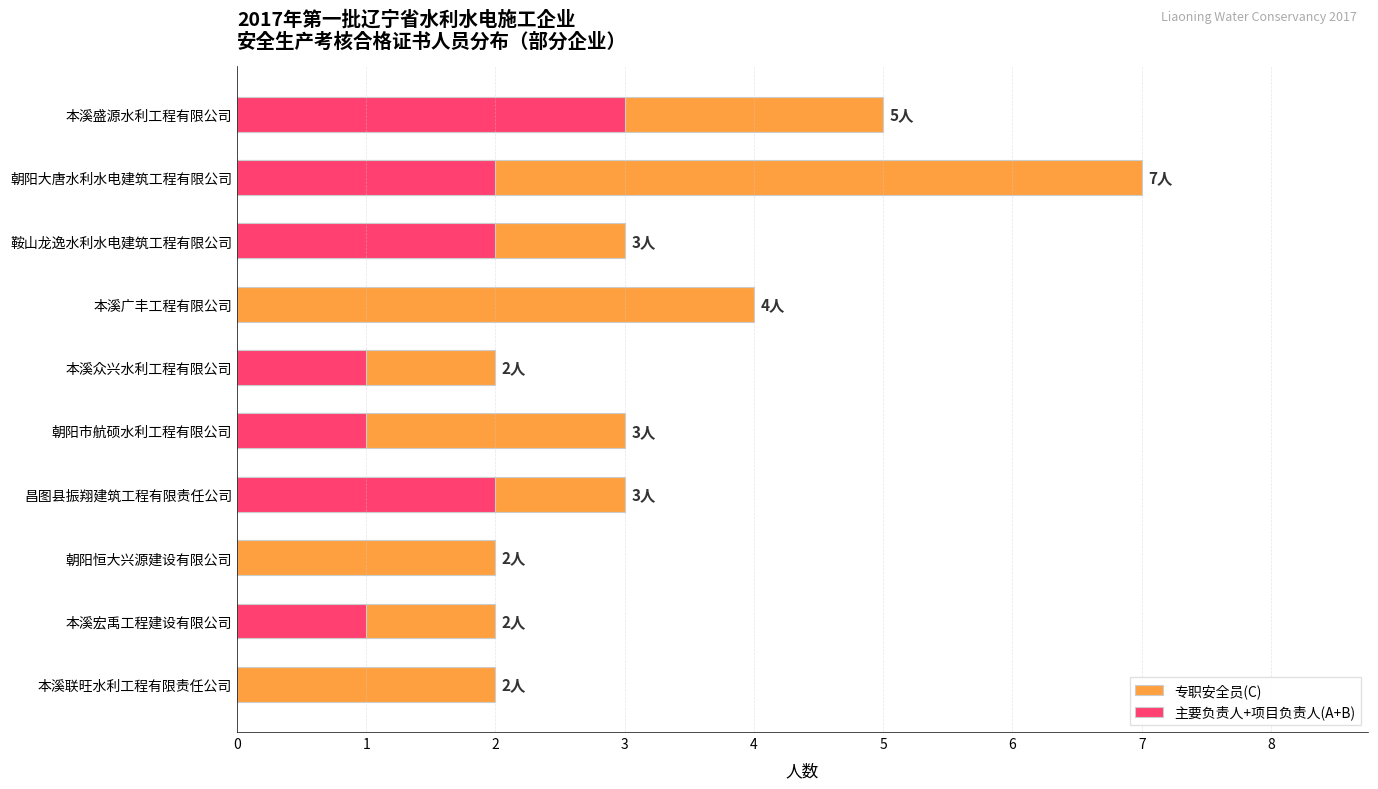

How many data points in 专职安全员(C) are less than 3?

4